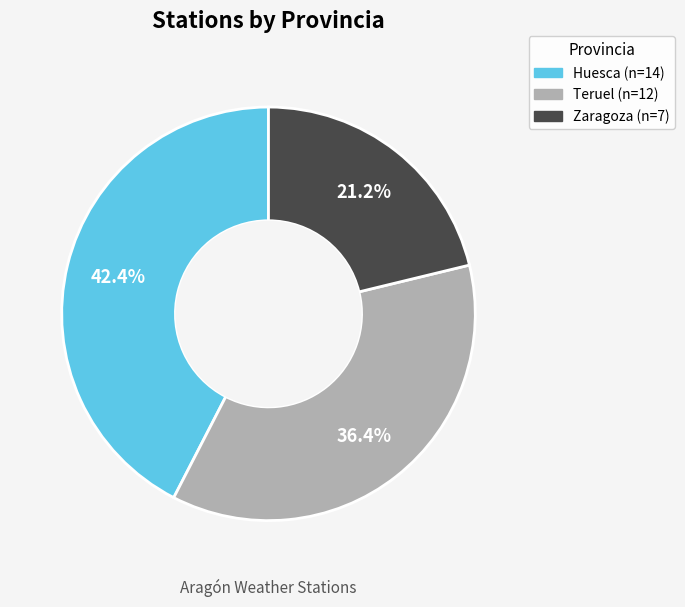

What is the largest slice in the pie chart?

Huesca